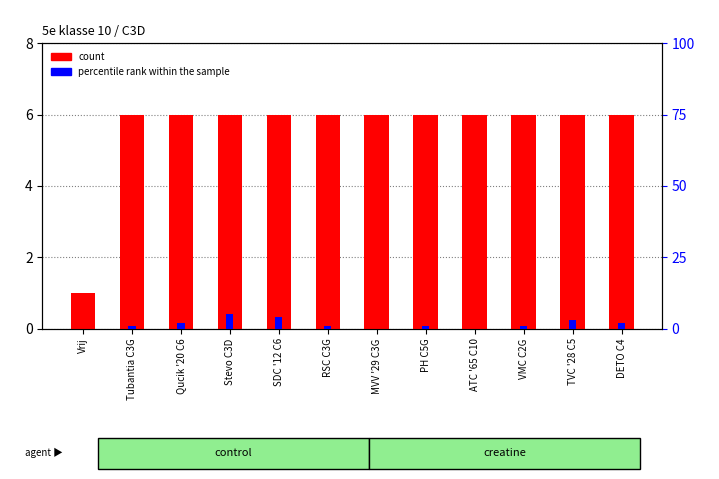

What position from the right is TVC '28 C5?

2